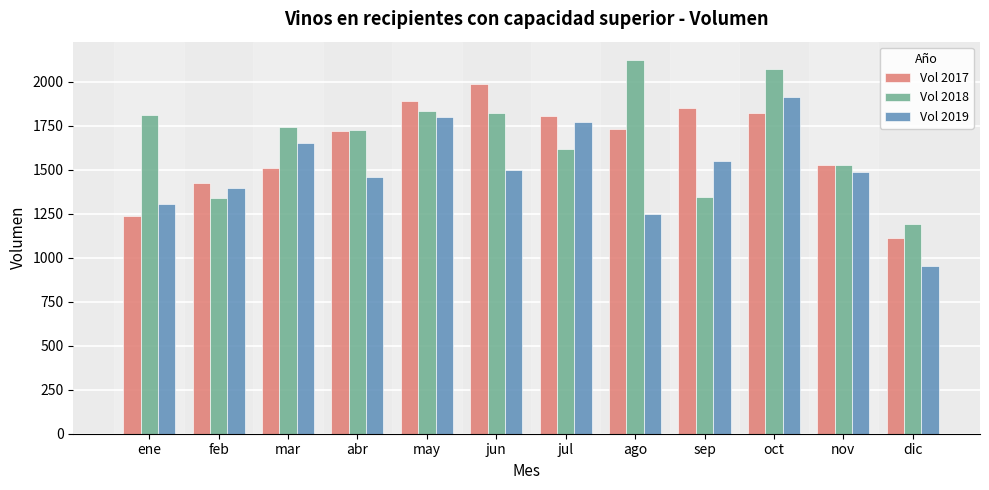

Is it true that Vol 2017 equals 1109.3 at dic?

True